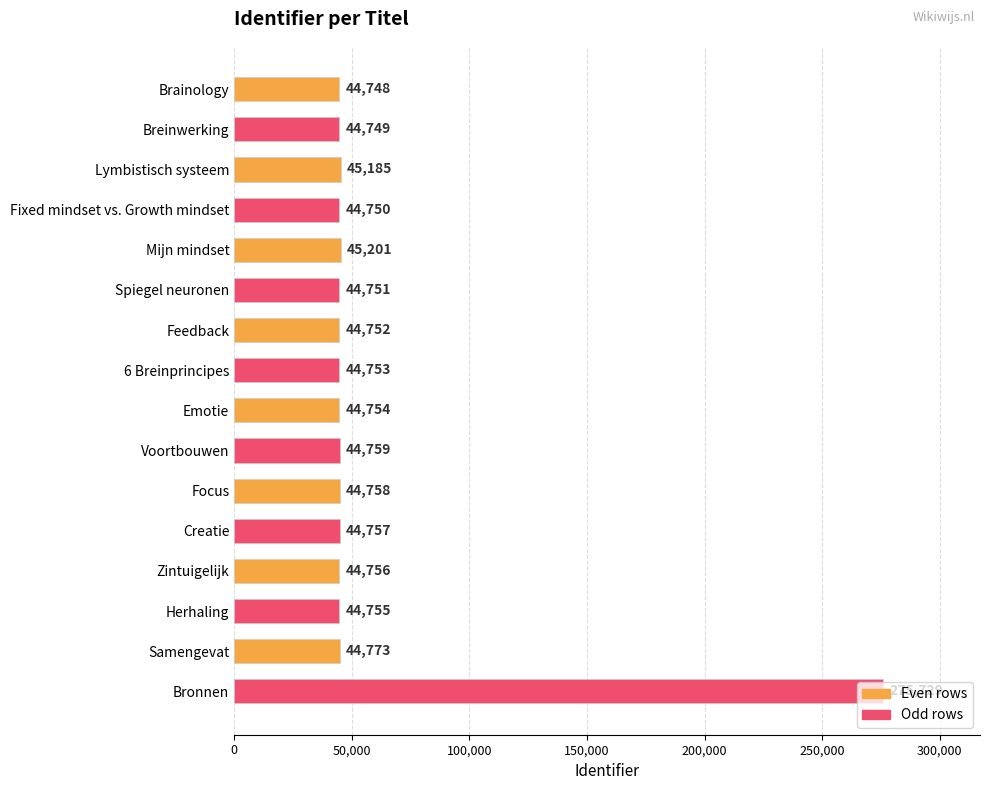

Approximately how many times larger is the value at Feedback compared to Focus?

1.0